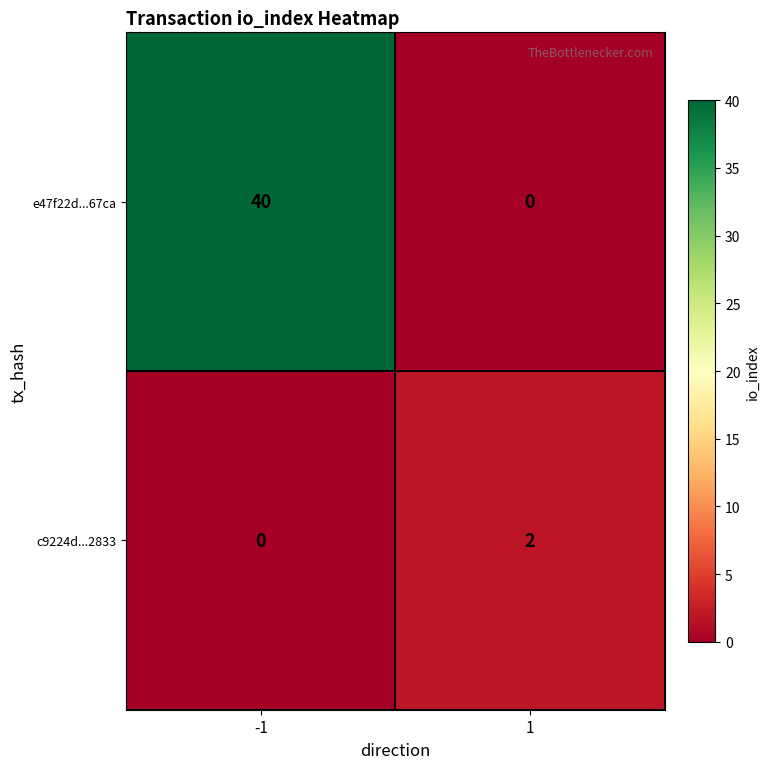

Reading right to left, extract all data points from this chart.

e47f22d...67ca: 1=0	-1=40
c9224d...2833: 1=2	-1=0